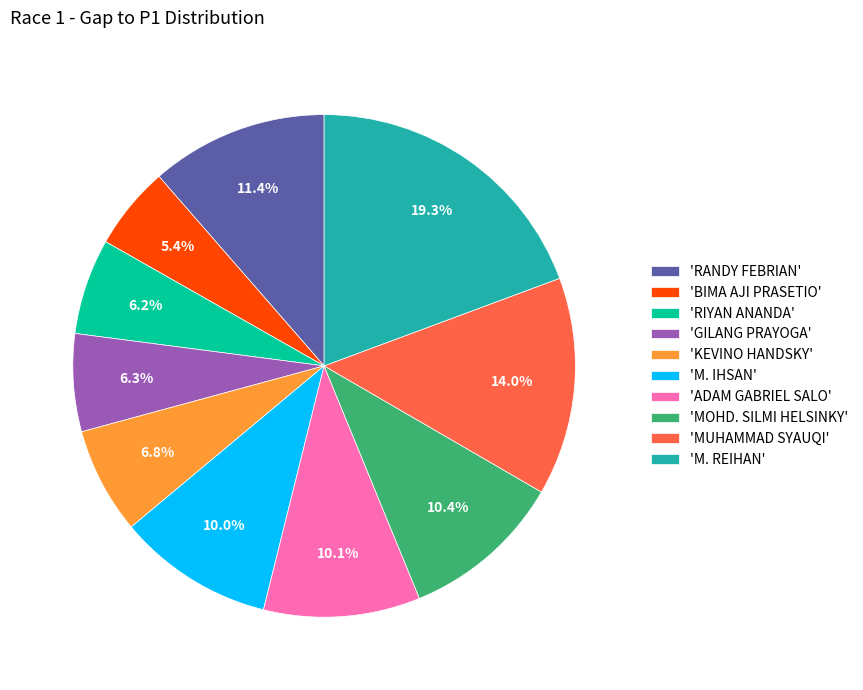

Does 'M. IHSAN' account for over 50% of the chart?

No